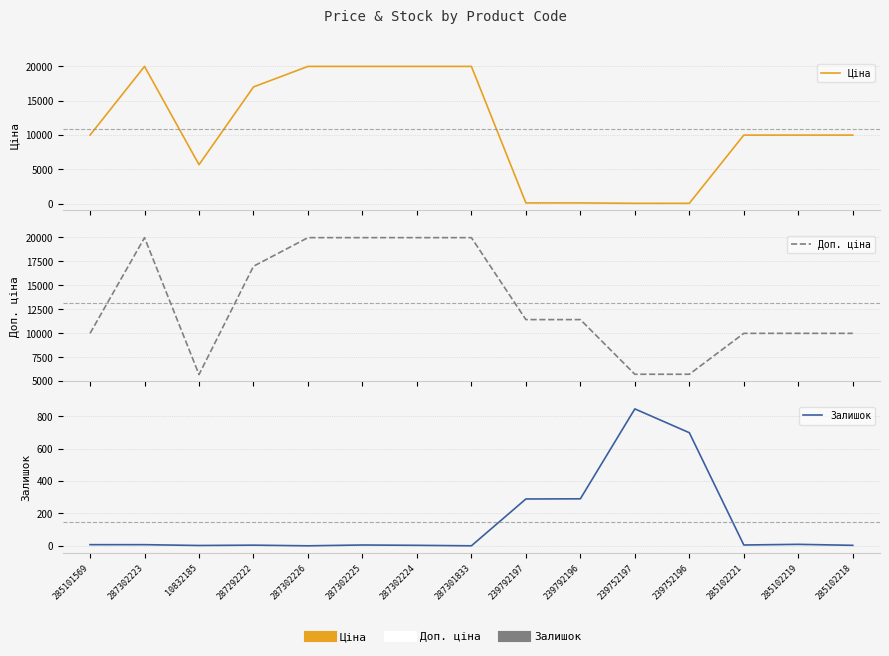

True or false: Доп. ціна has a value of 9975.0 at 285102219.

True